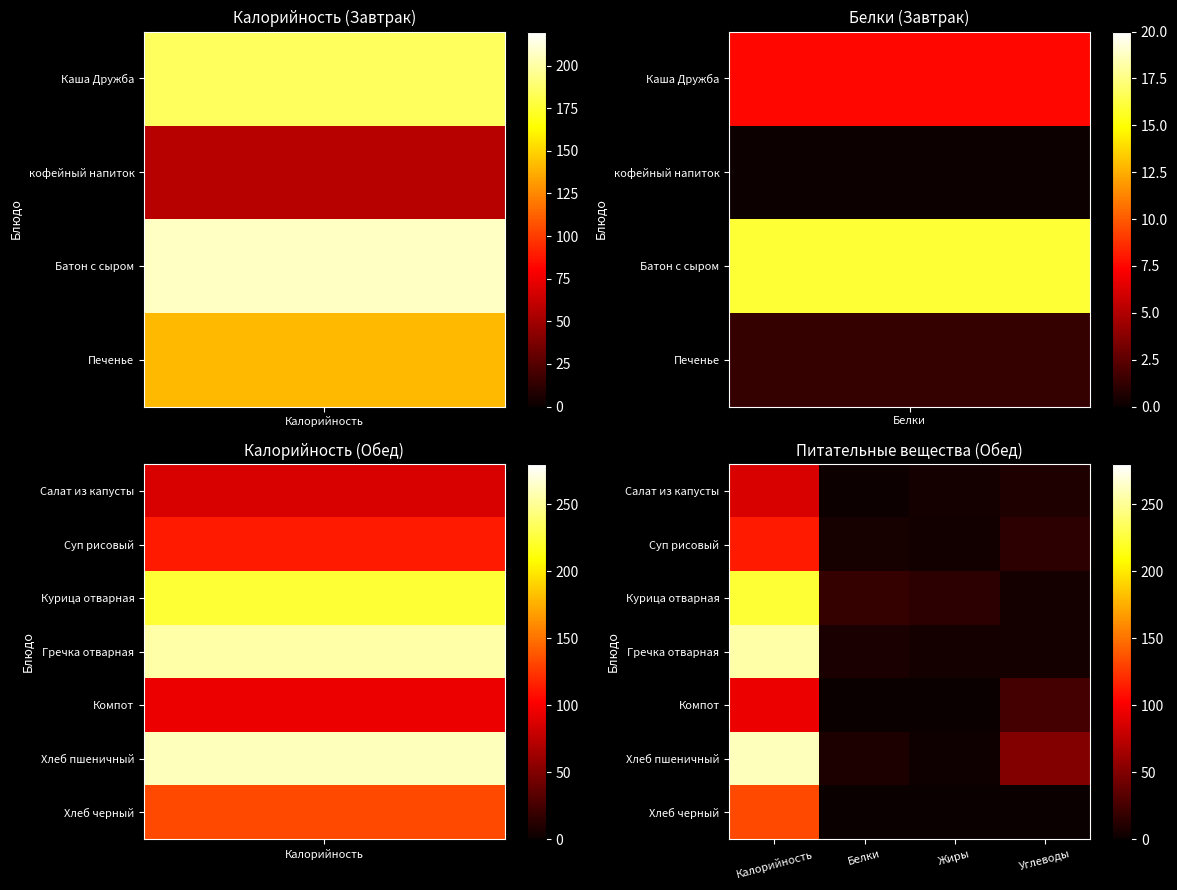

Which series has the largest total across all categories?

Хлеб пшеничный